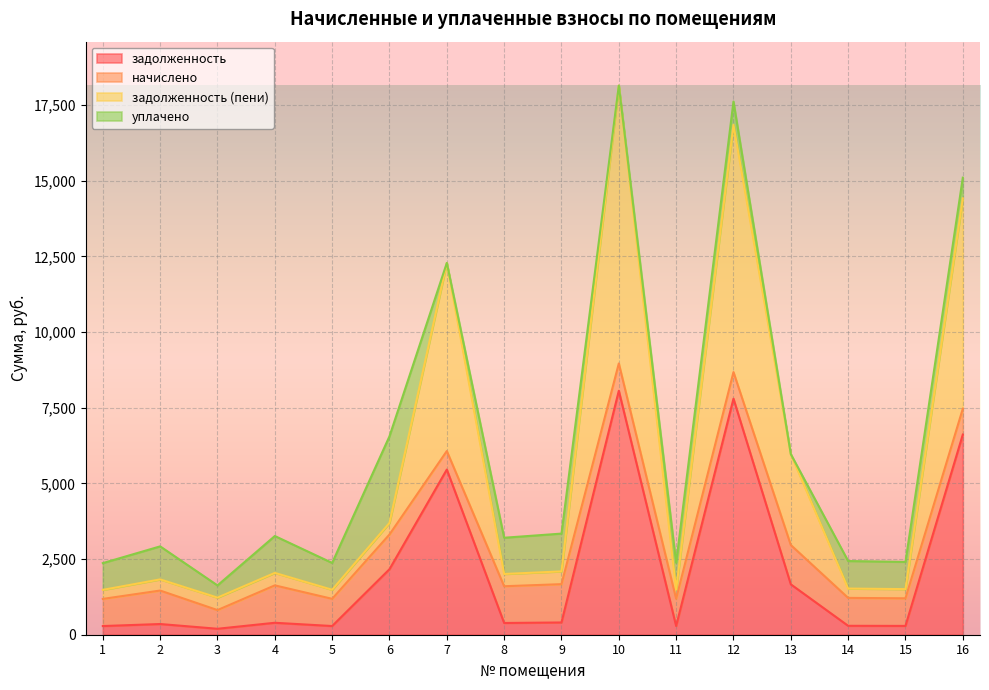

What is the difference between the задолженность (пени) values at 9 and 15?

585.5